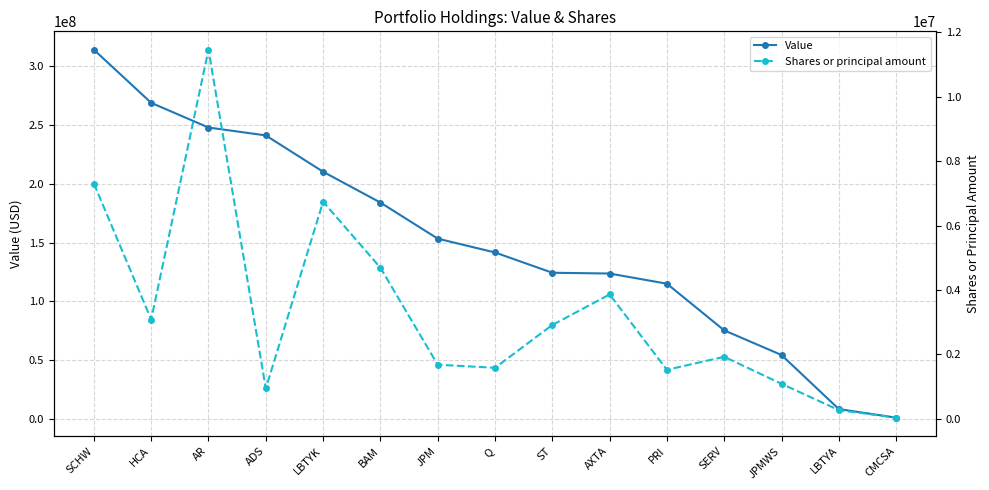

Rank the categories by Shares or principal amount value from lowest to highest.

CMCSA, LBTYA, ADS, JPMWS, PRI, Q, JPM, SERV, ST, HCA, AXTA, BAM, LBTYK, SCHW, AR